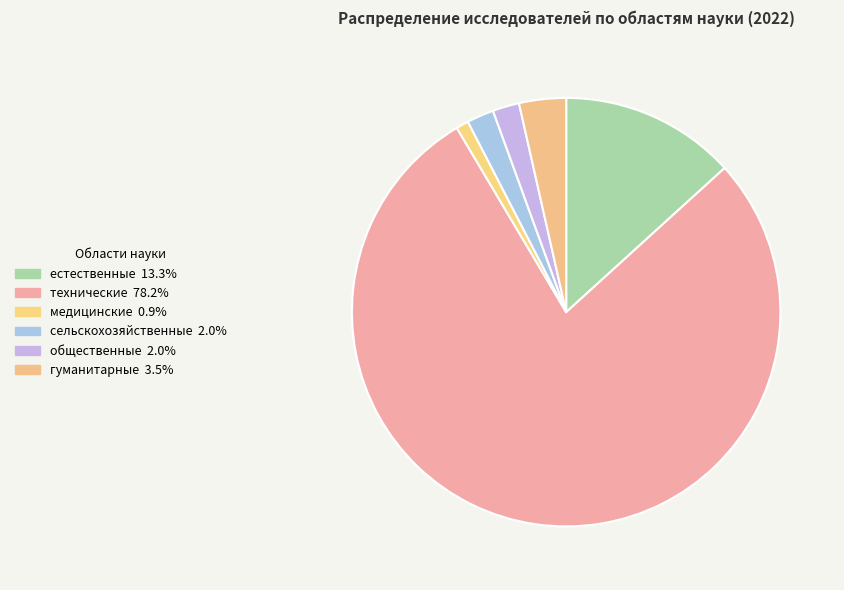

Which has a higher value, медицинские or естественные?

естественные